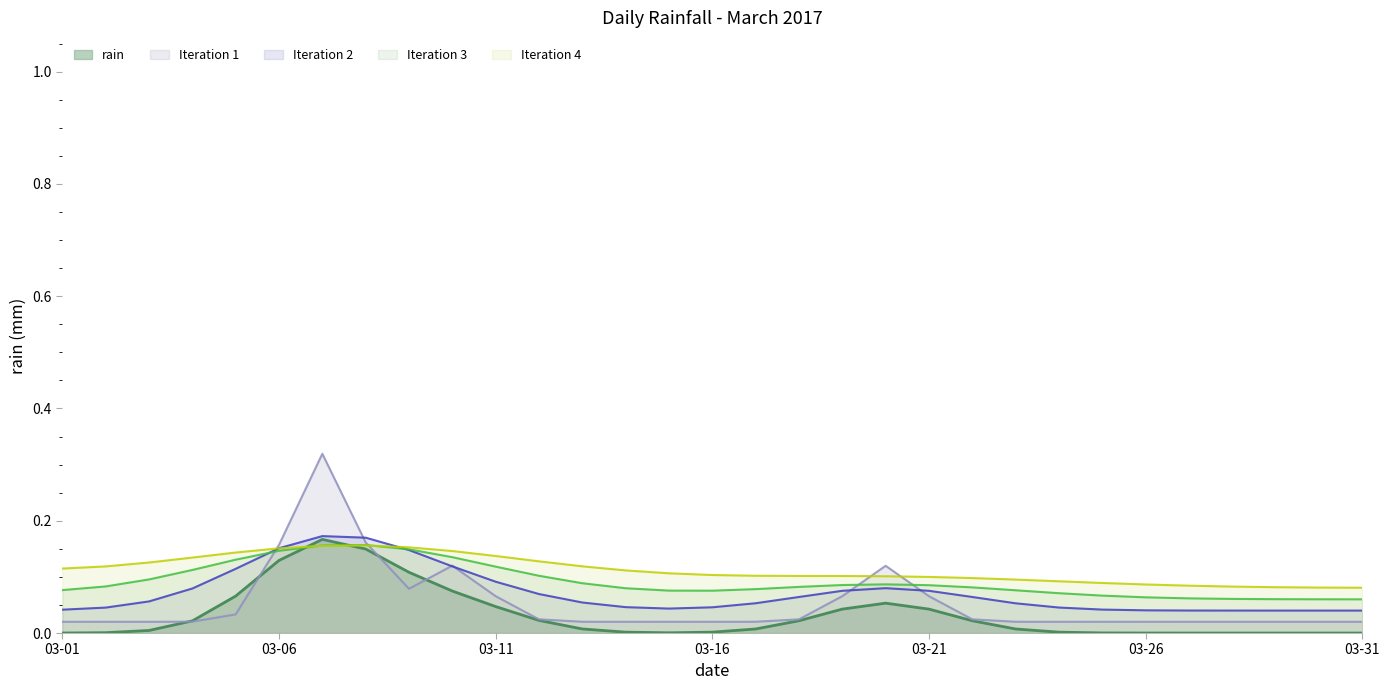

Which series has the widest spread of values?

Iteration 1